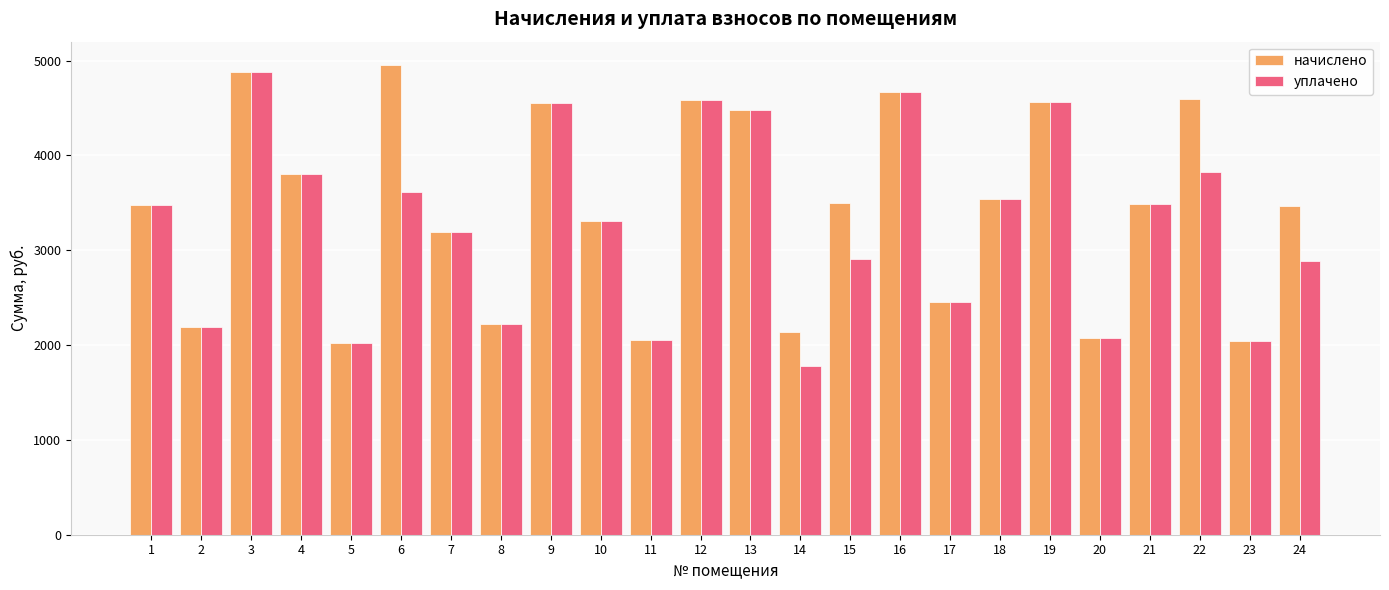

What is the spread (max minus min) of values at 6?

1335.0